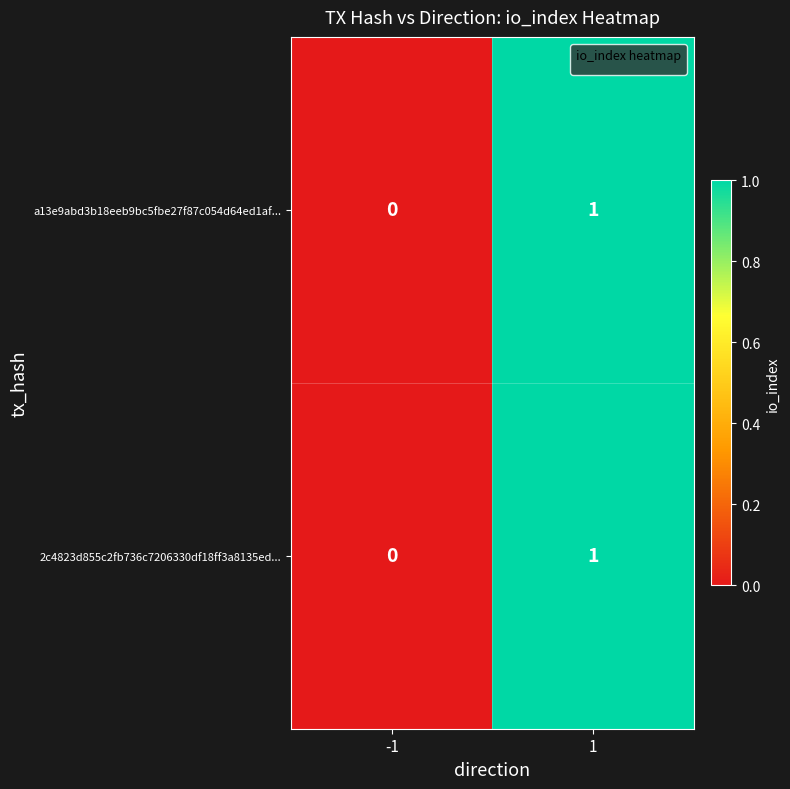

The a13e9abd3b18eeb9bc5fbe27f87c054d64ed1af... series shows 0 at -1. True or false?

True